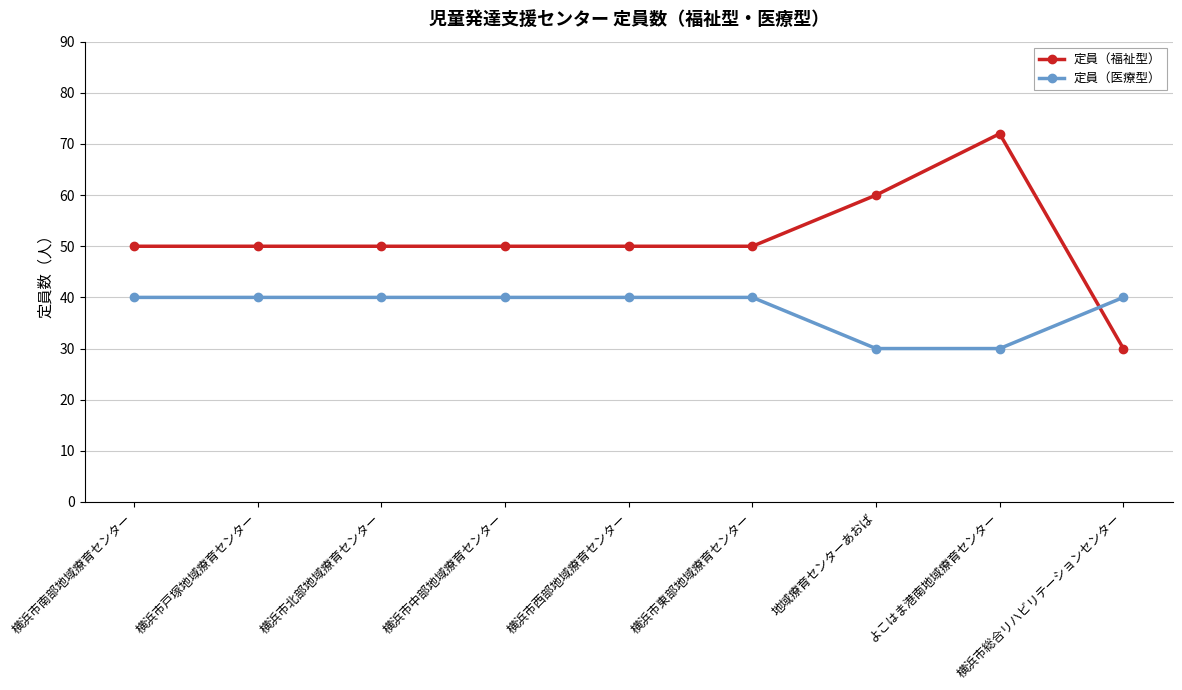

Which series has the largest total across all categories?

定員（福祉型）